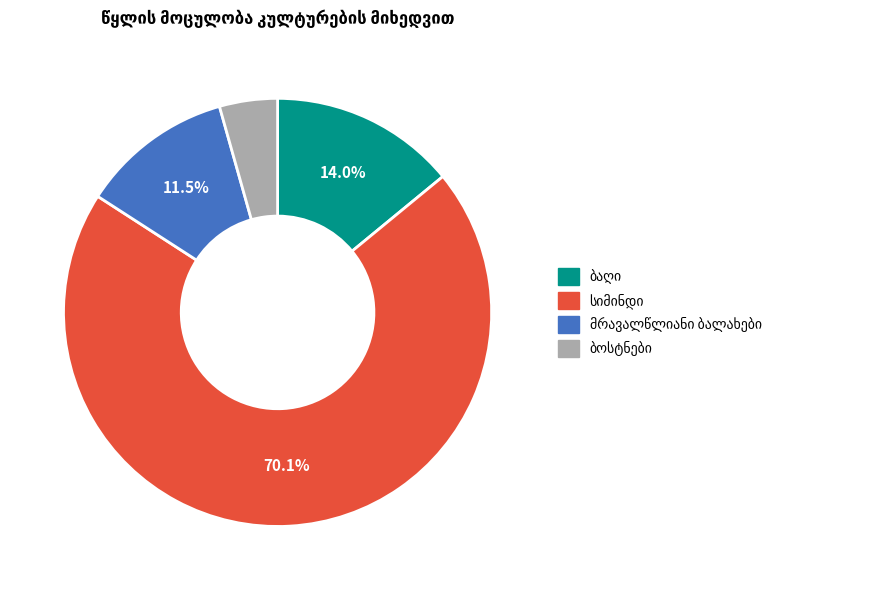

How many slices are in this pie chart?

4